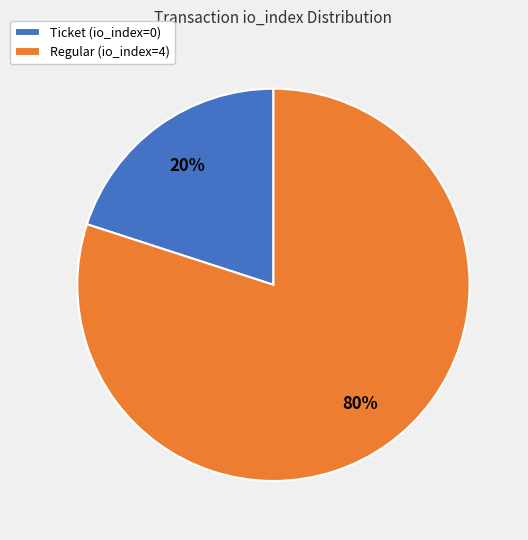

To the nearest percent, what is the difference between the largest and smallest slice percentages?

60%